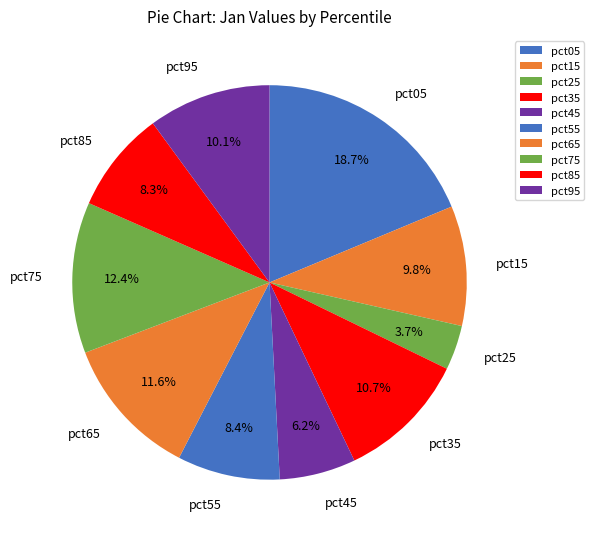

To the nearest percent, what percentage of the pie is pct95?

10%